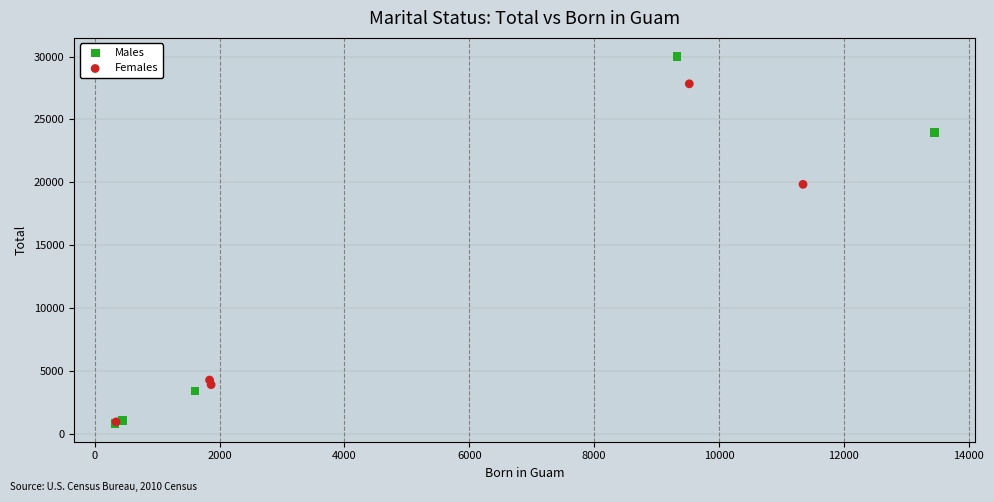

Which series has the widest spread of Y values?

Males